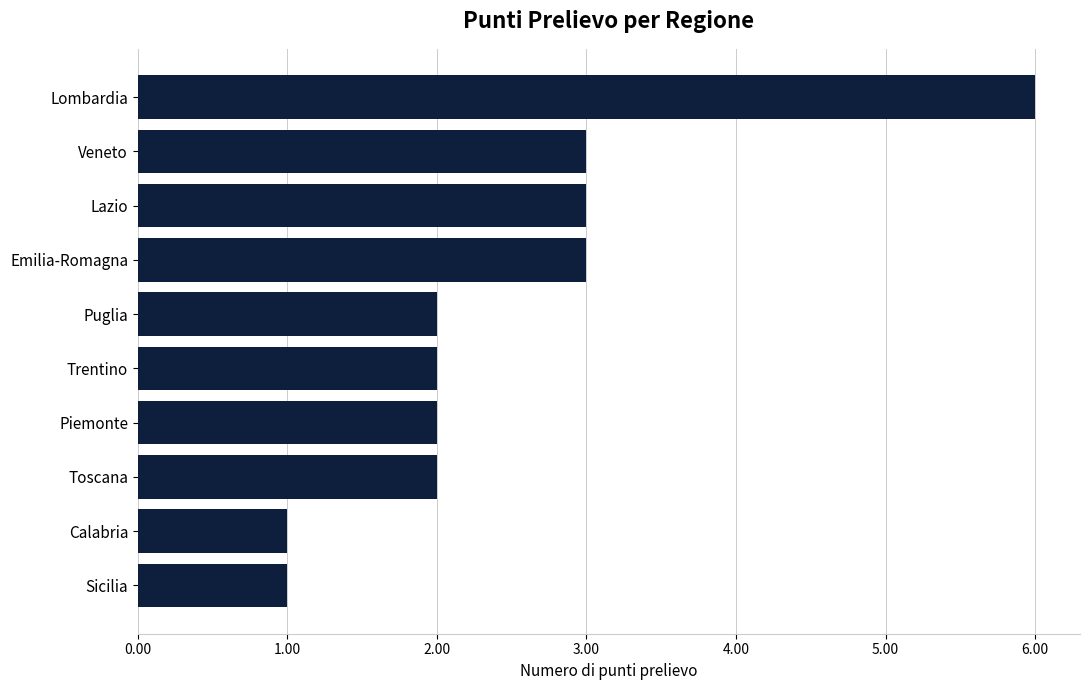

The chart shows a value of 1 at Calabria. True or false?

True